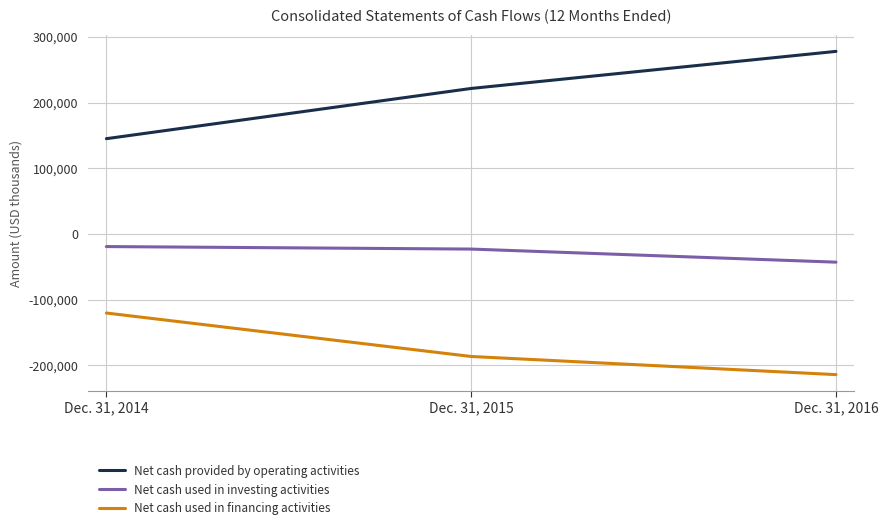

The value of Net cash used in investing activities at Dec. 31, 2016 is -42833. True or false?

True